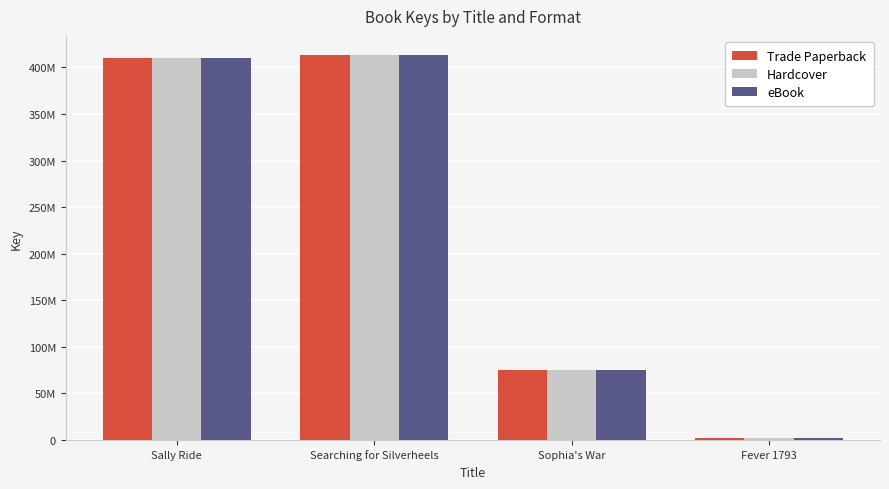

Reading right to left, list all the values displayed in this chart.

Trade Paperback: Fever 1793=1791910	Sophia's War=75018440	Searching for Silverheels=413237225	Sally Ride=409910492
Hardcover: Fever 1793=1791910	Sophia's War=75018440	Searching for Silverheels=413237225	Sally Ride=409910492
eBook: Fever 1793=1791910	Sophia's War=75018440	Searching for Silverheels=413237225	Sally Ride=409910492